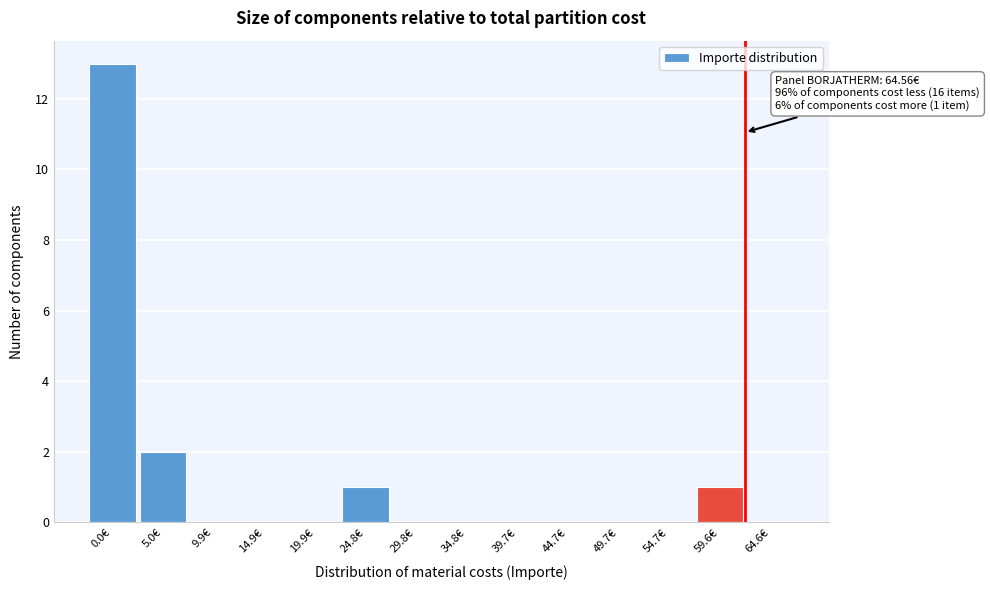

Reading left to right, extract all data points from this chart.

0.0€=13	5.0€=2	9.9€=0	14.9€=0	19.9€=0	24.8€=1	29.8€=0	34.8€=0	39.7€=0	44.7€=0	49.7€=0	54.7€=0	59.6€=1	64.6€=0